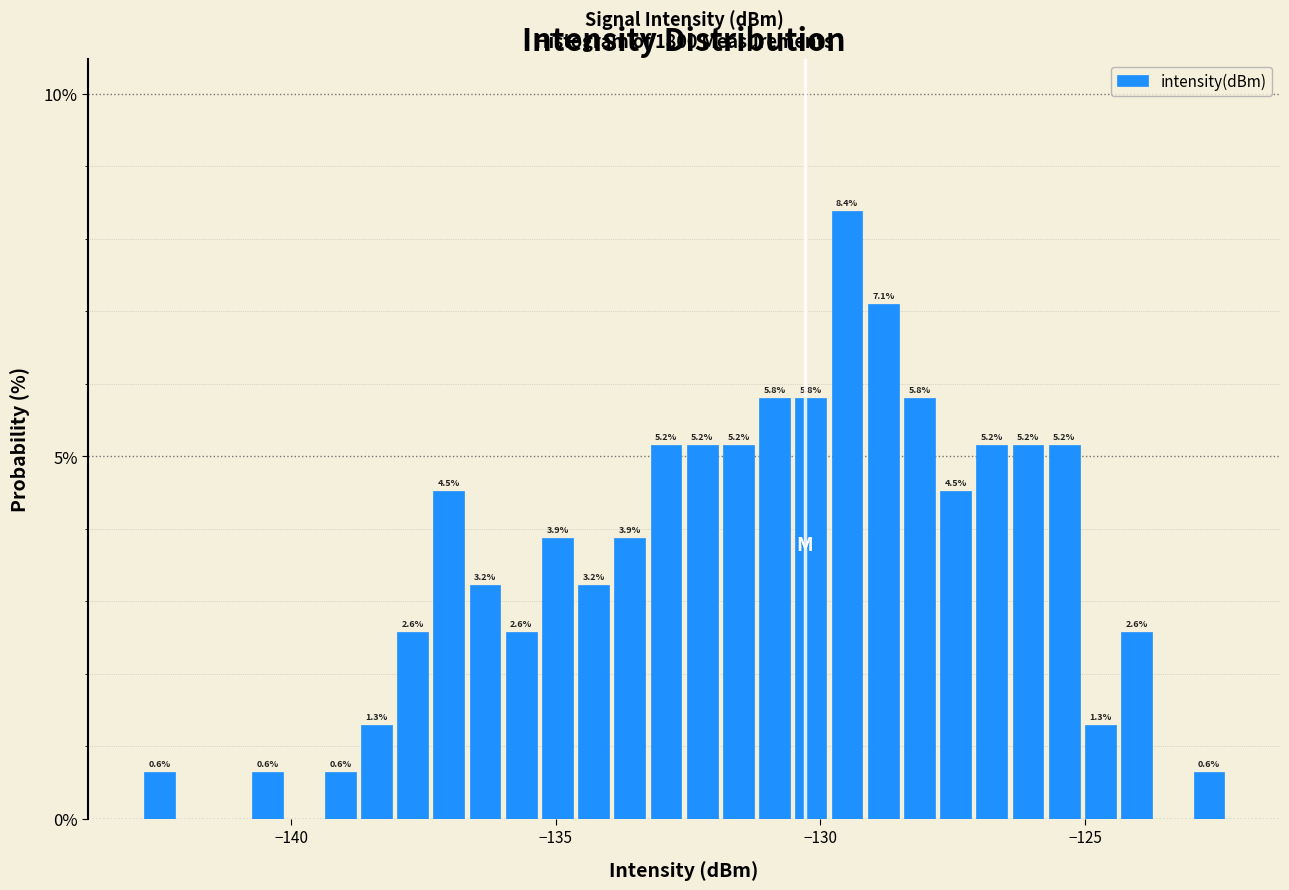

Read against the x-axis, roughly where is the centre of the tallest bar?

-129.5